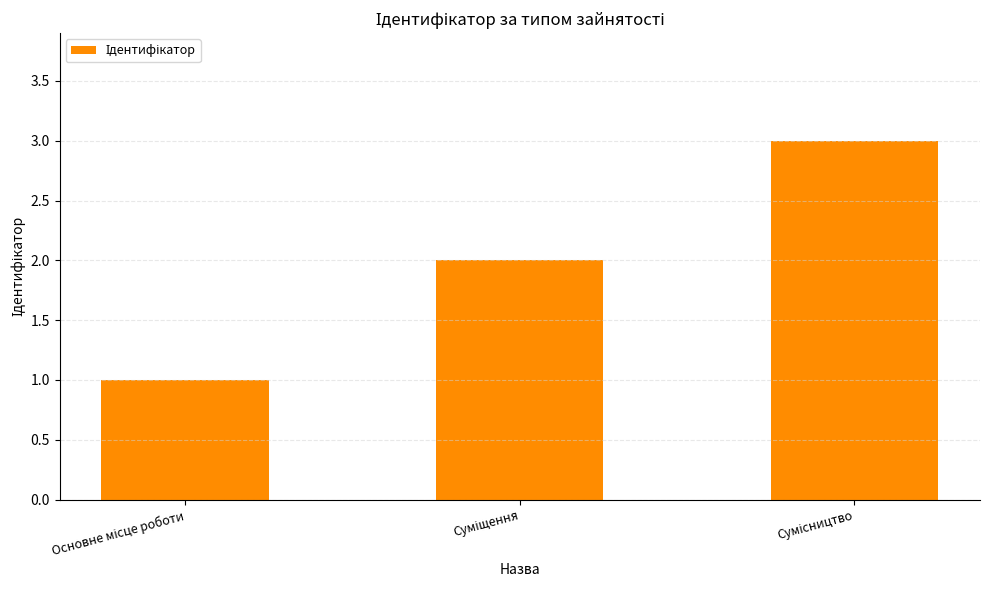

What is the sum of all values?

6